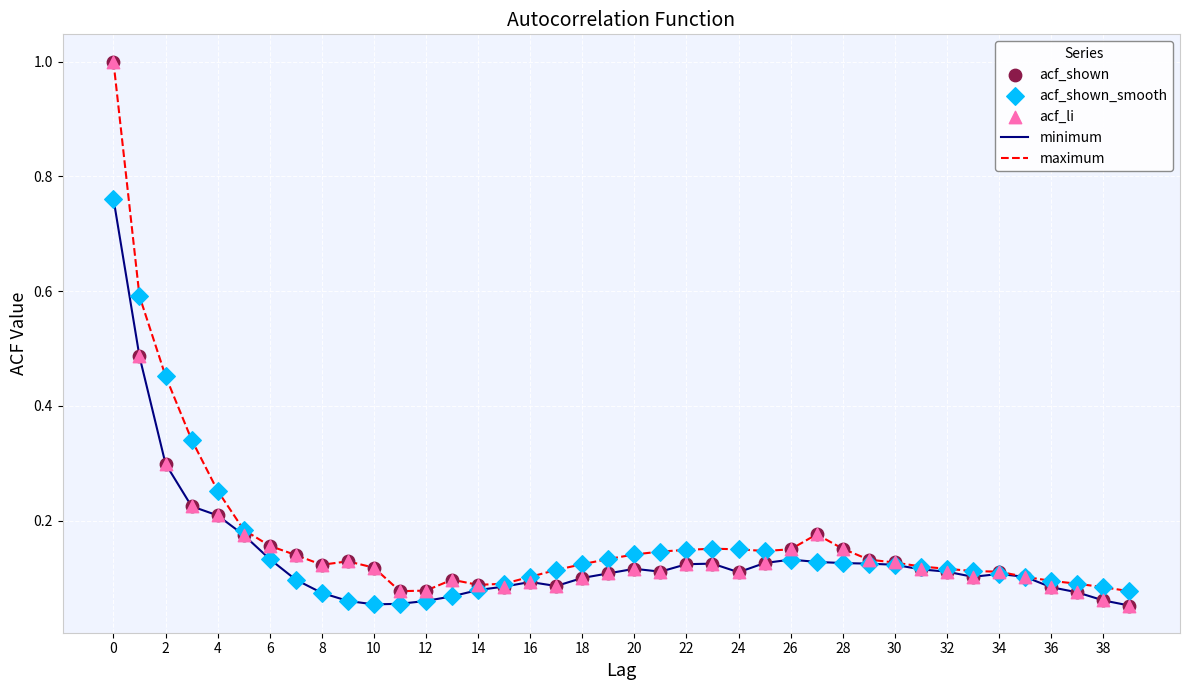

What is the highest value of the maximum series?

1.0